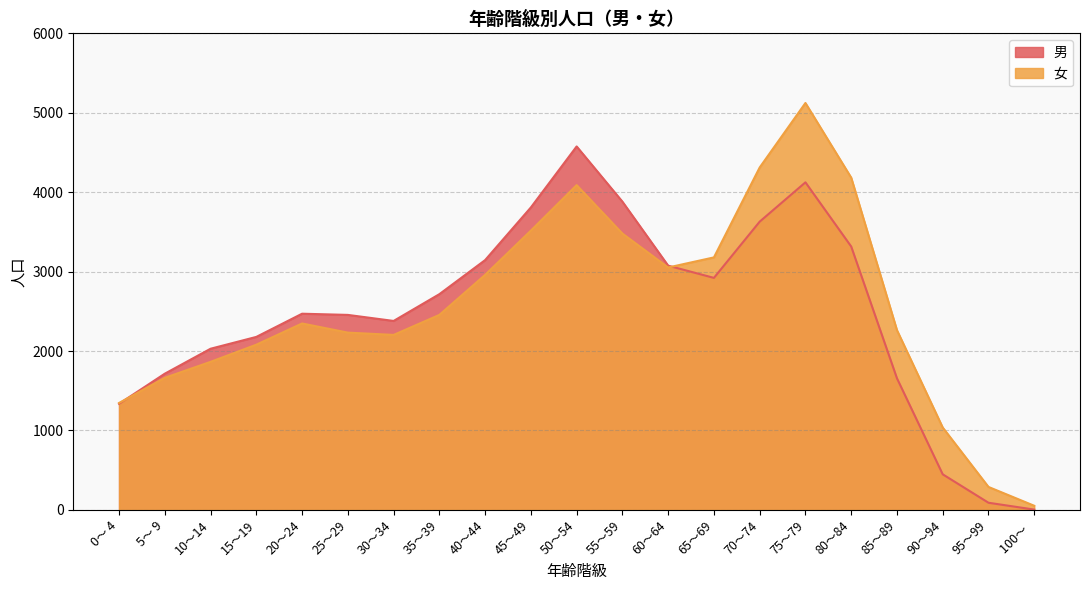

How many data points in 男 are less than 2470?

10